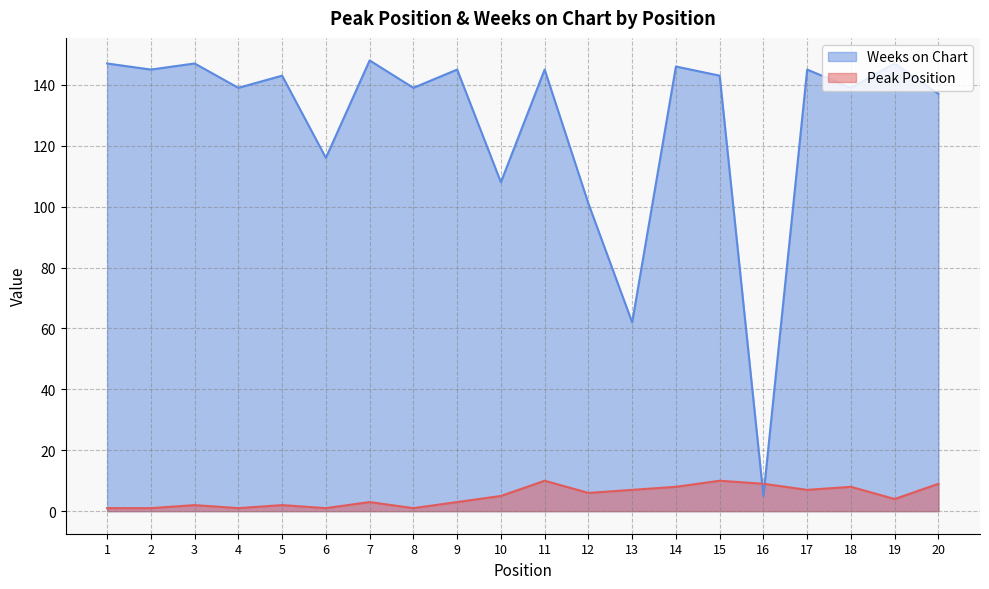

True or false: Peak Position has a value of 2 at 10.

False